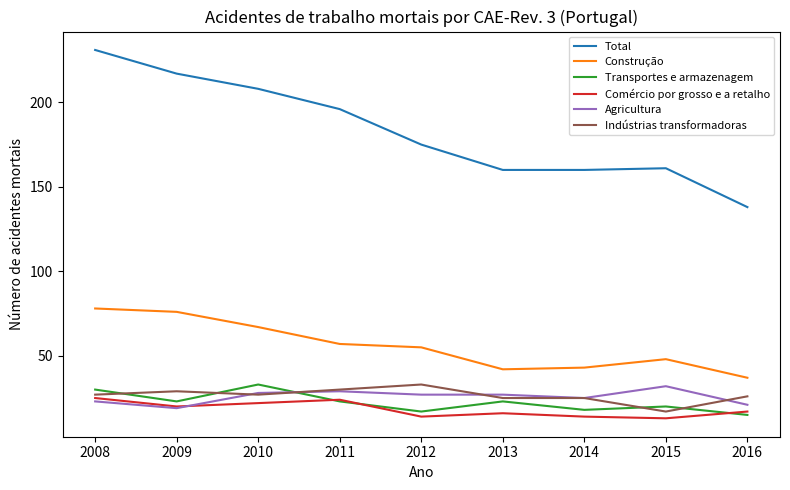

True or false: Construção has a value of 76 at 2009.

True